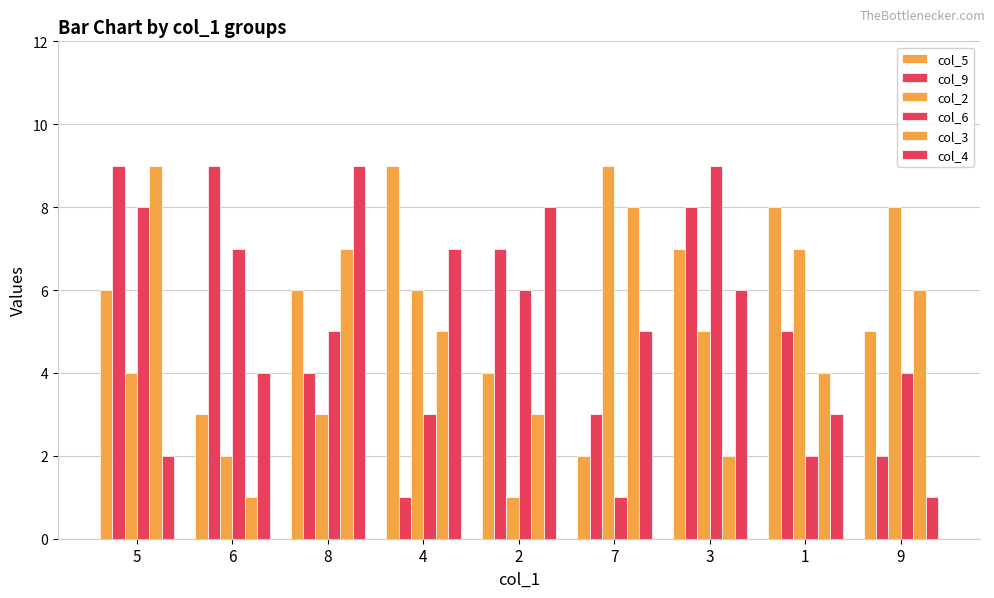

Is the value of col_9 at 9 greater than the value of col_6 at 3?

No